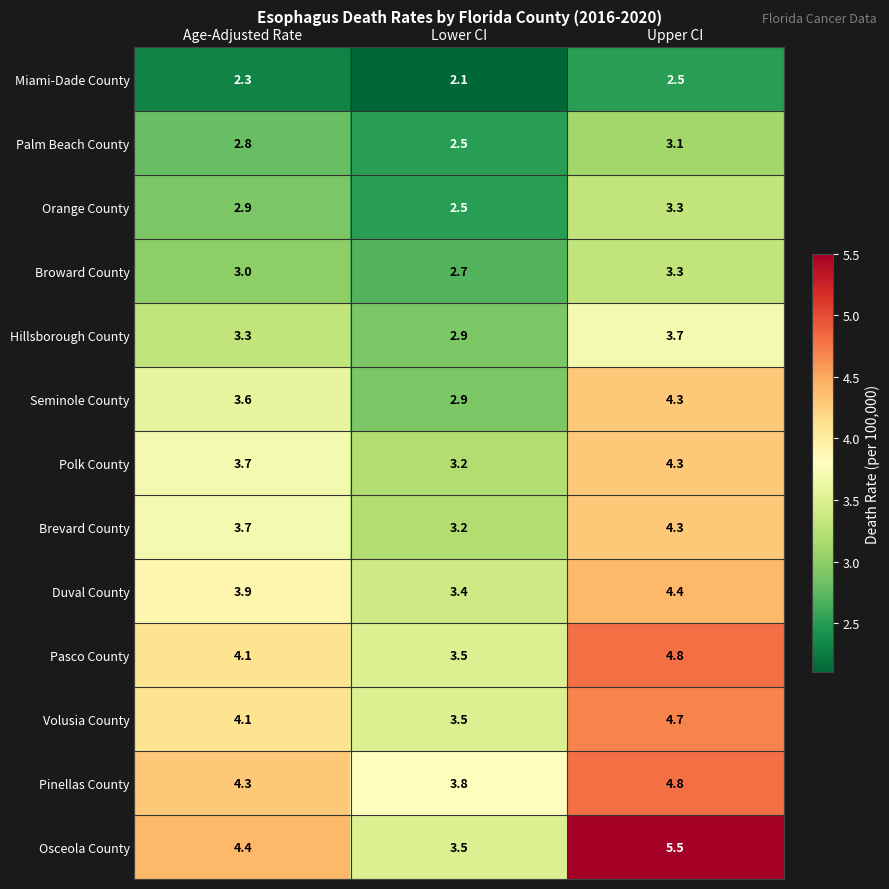

At which category is the sum across all series the highest?

Upper CI